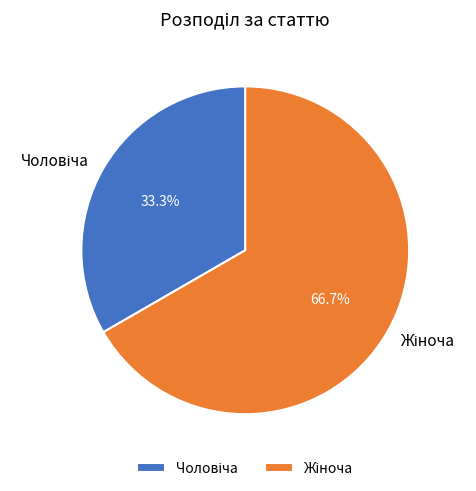

Does any single category account for the majority?

Yes